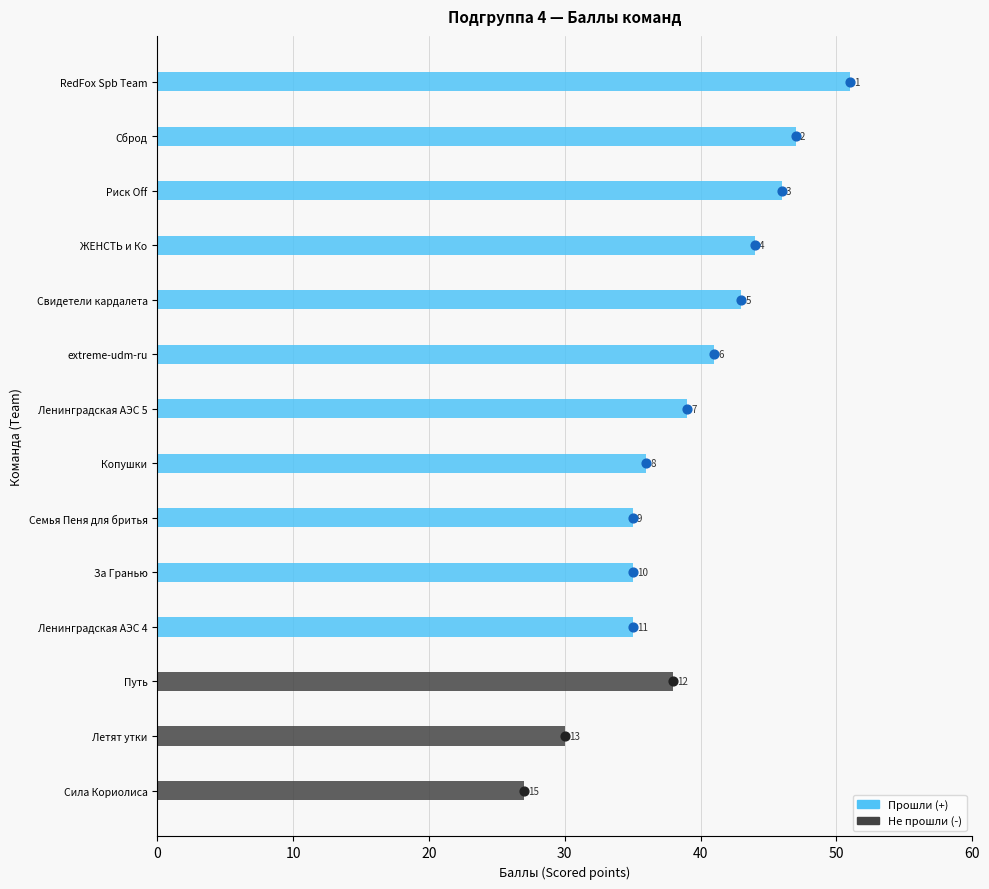

Approximately how many times larger is the value at RedFox Spb Team compared to Сброд?

1.1